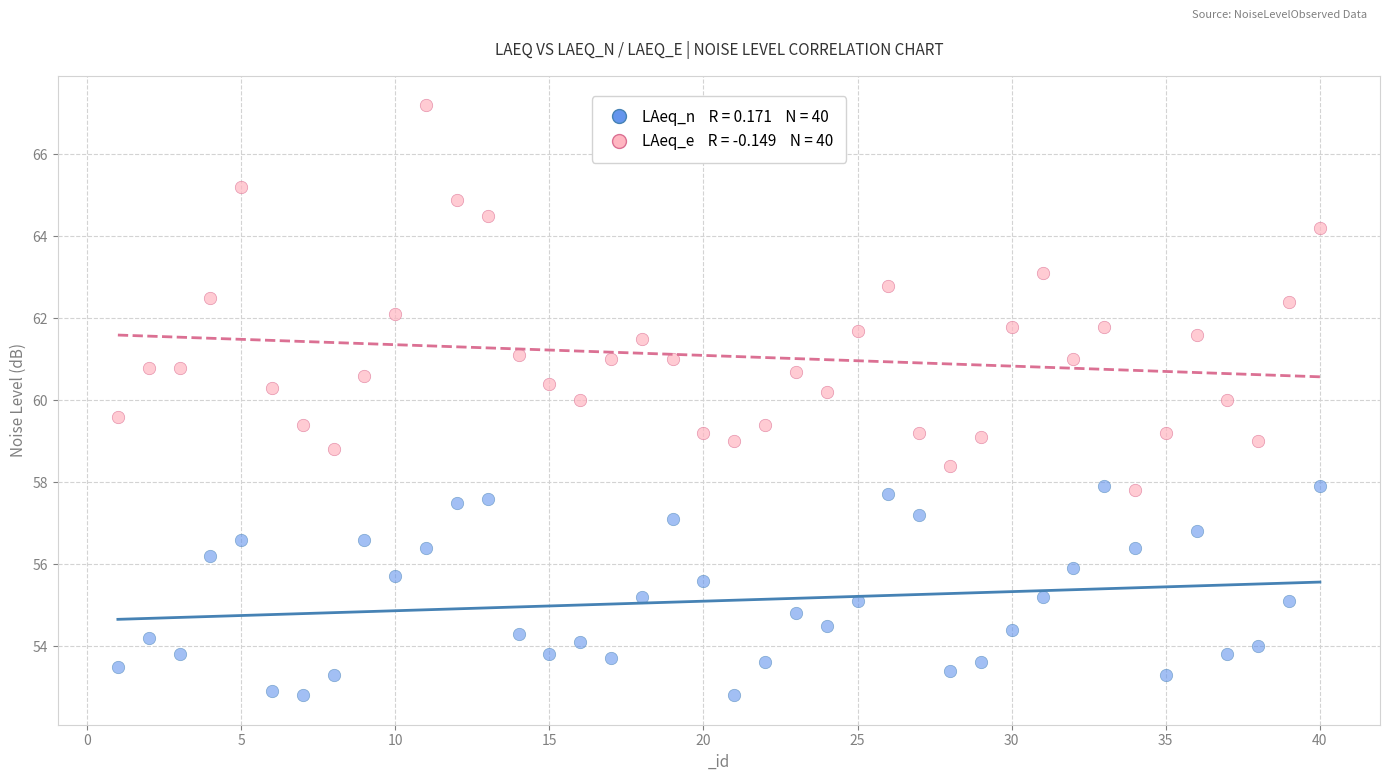

Across all data points, what is the range of X values (max minus min)?

39.0